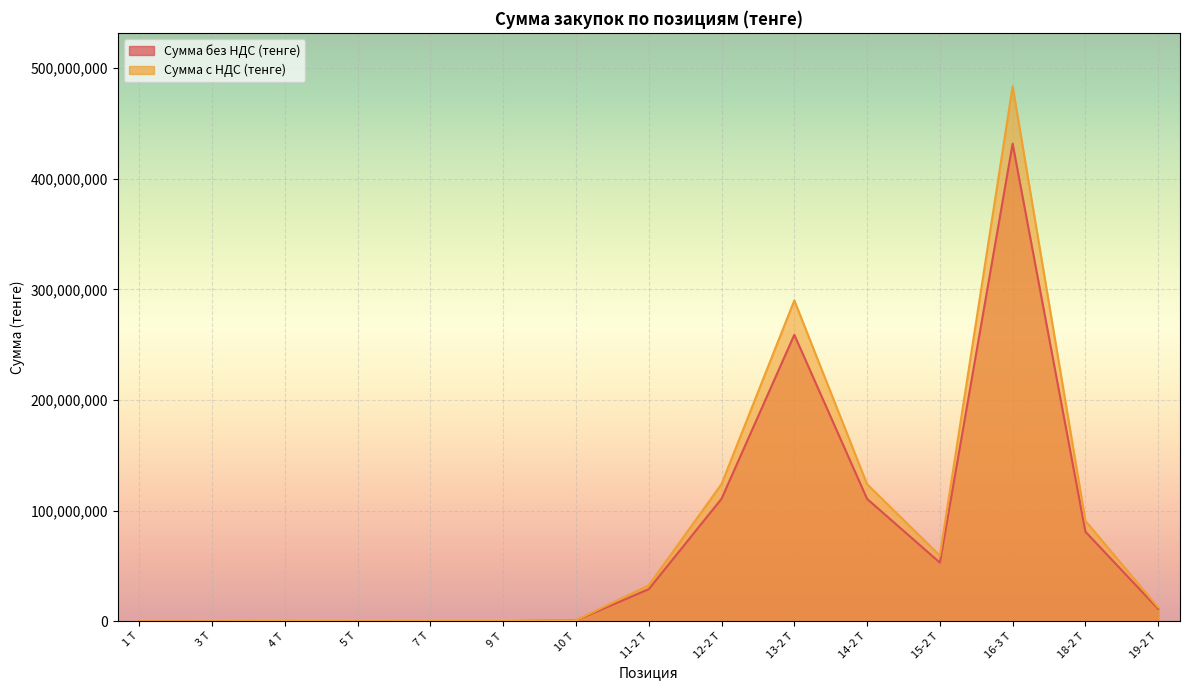

Rank the series by their maximum value, from lowest to highest.

Сумма без НДС (тенге), Сумма с НДС (тенге)